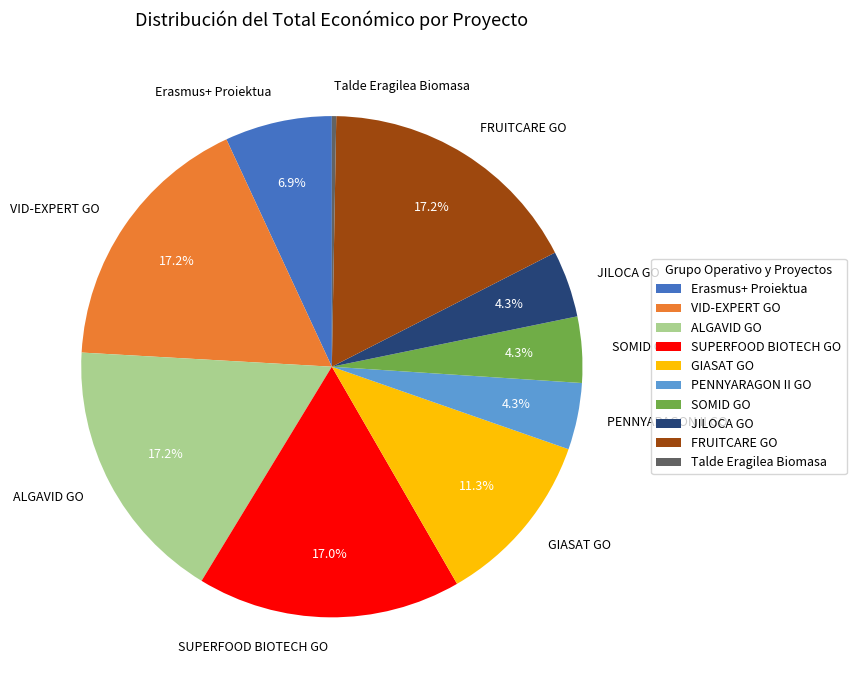

Approximately how many times larger is the value at JILOCA GO compared to SOMID GO?

1.0